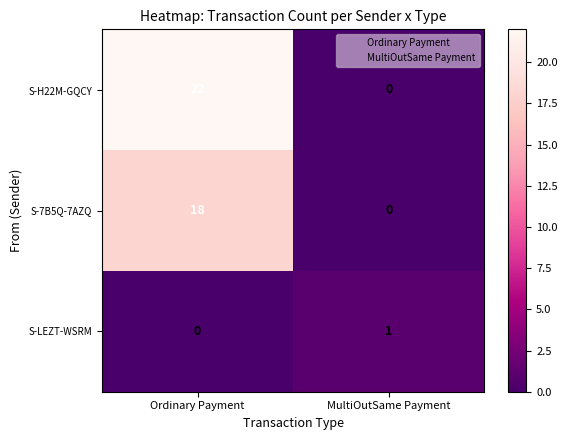

Read the S-7B5Q-7AZQ value at Ordinary Payment.

18